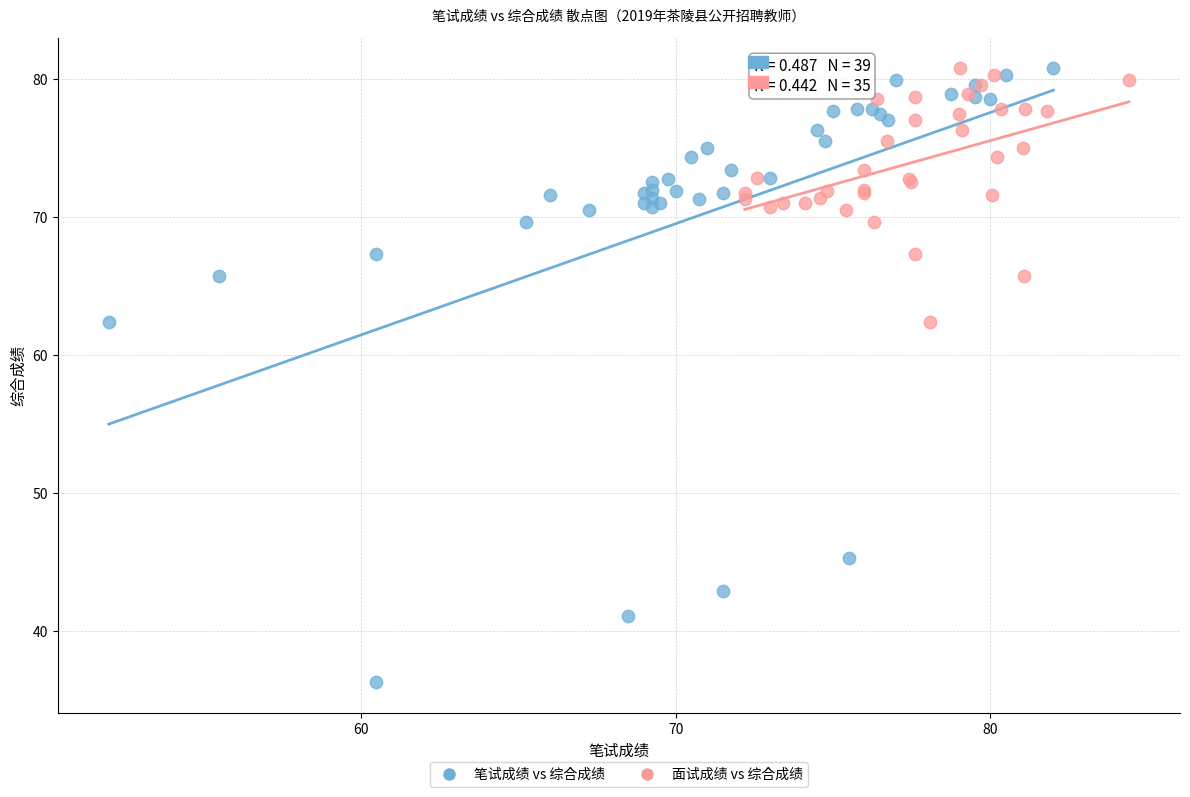

Which series has the widest spread of Y values?

笔试成绩 vs 综合成绩